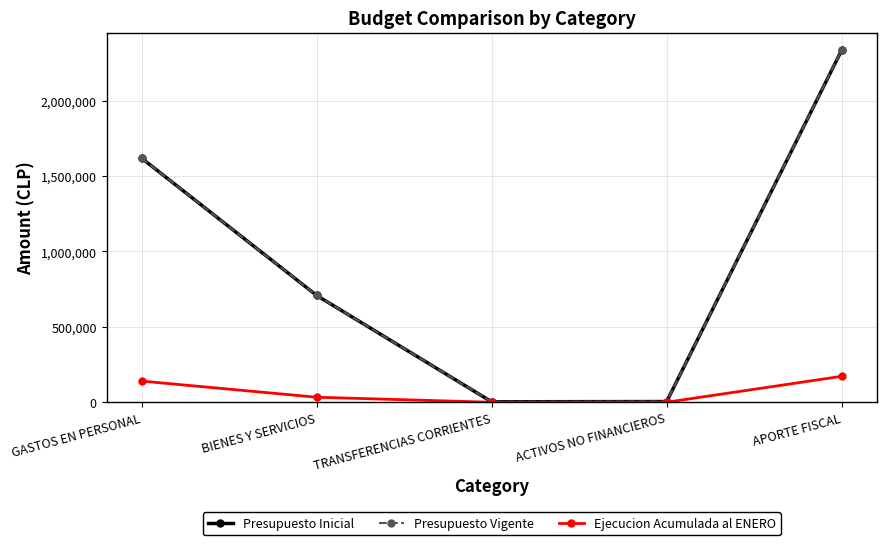

What is the spread (max minus min) of values at ACTIVOS NO FINANCIEROS?

4635